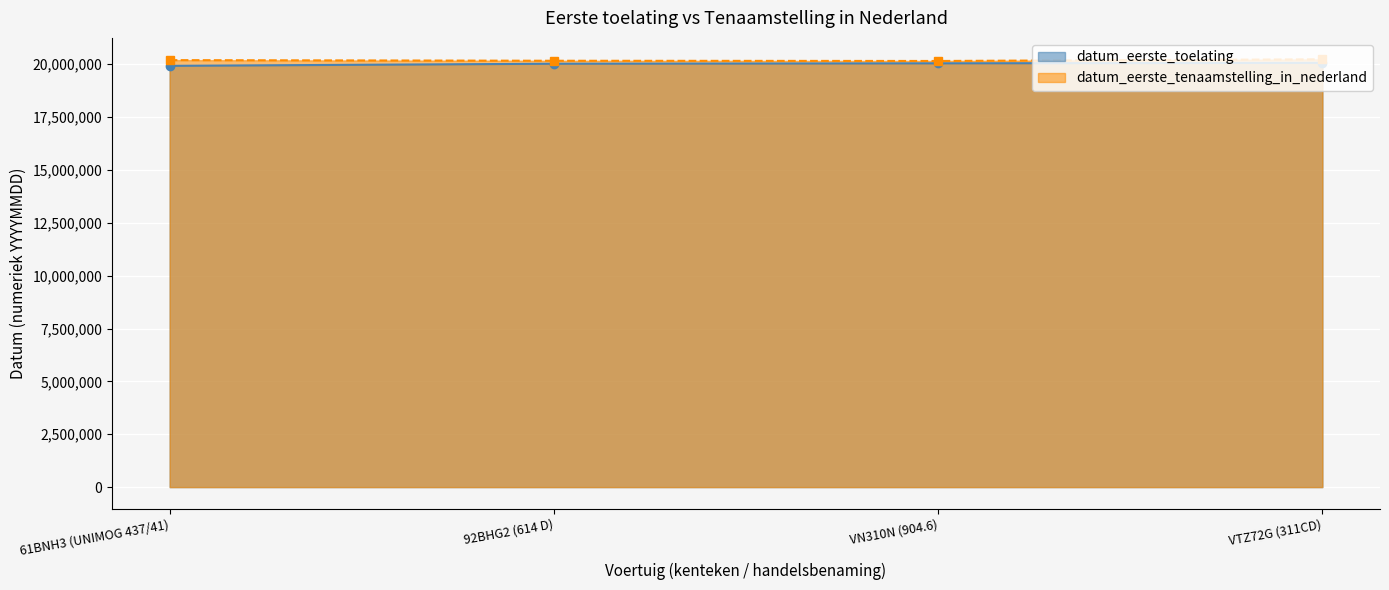

What is the difference between the maximum and second lowest values in the datum_eerste_toelating series?

40203